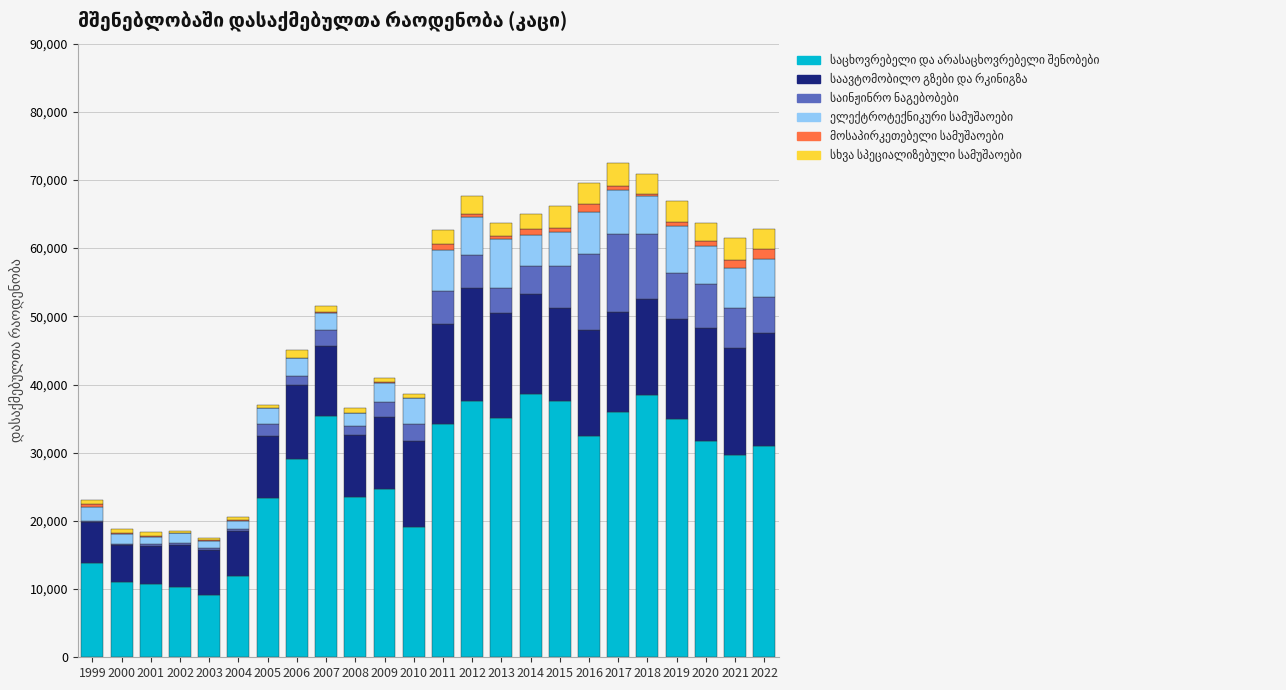

Are the bars horizontal?

No